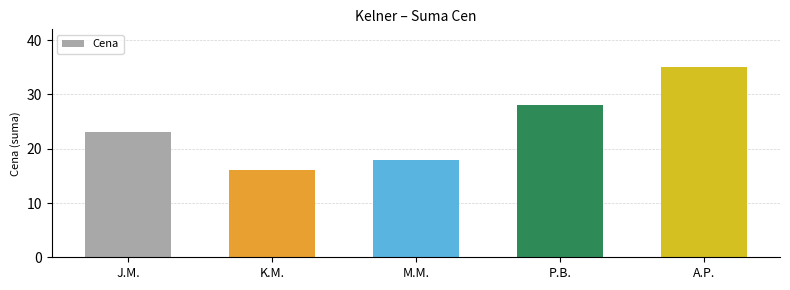

Count the values in the range 18 to 28.

3